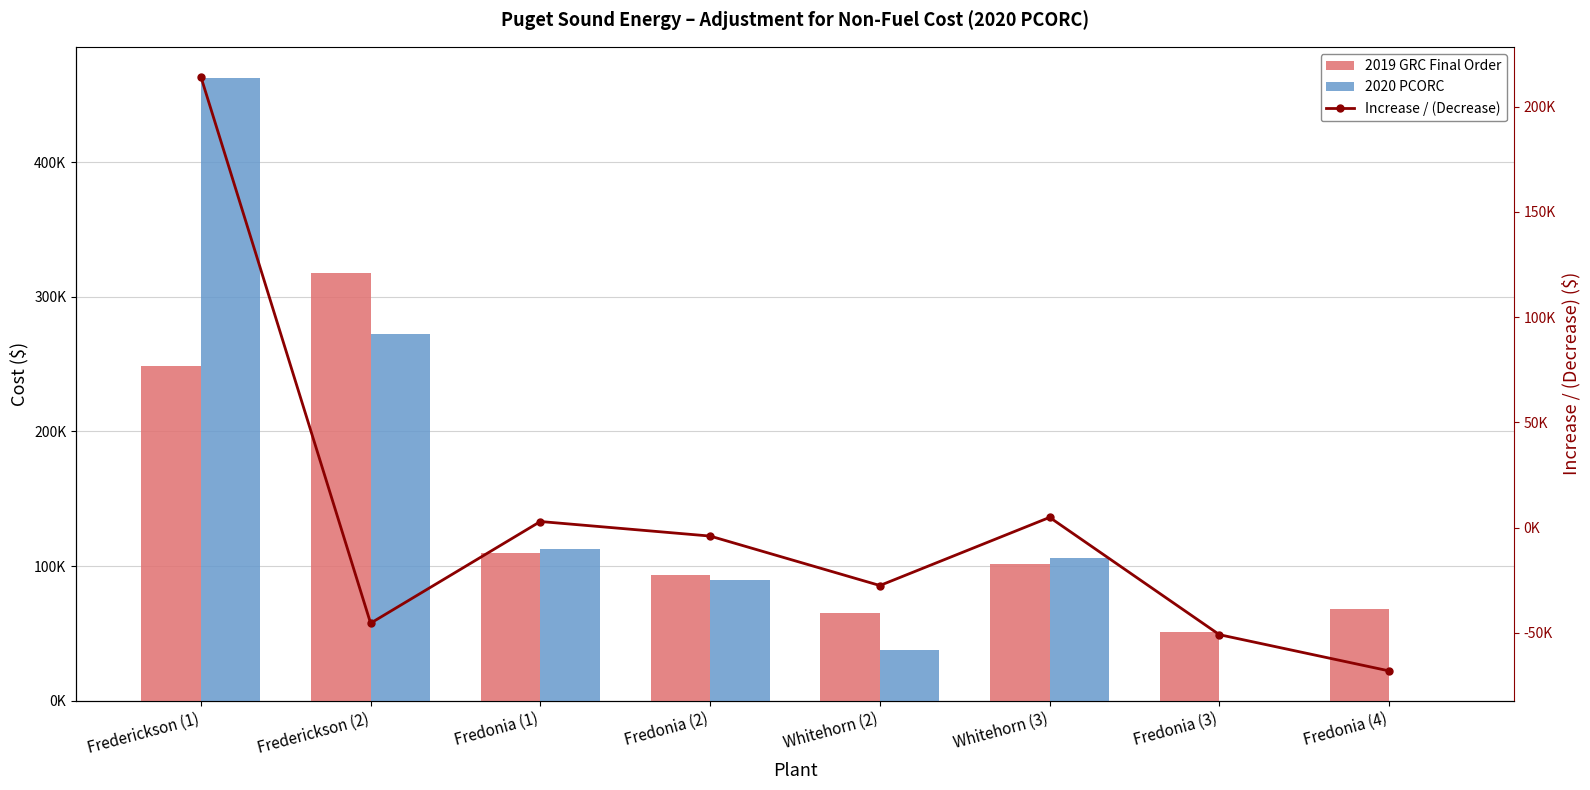

What is the label of the 7th bar from the left?

Fredonia (3)